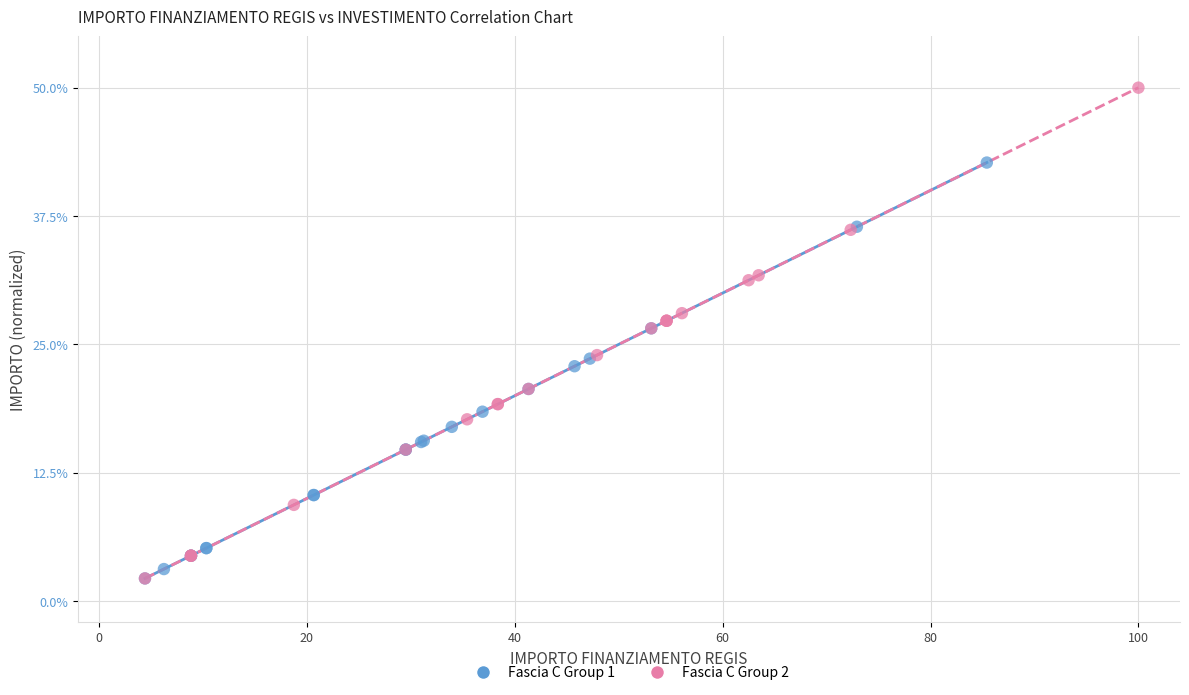

Which series has the largest Y range (max minus min)?

Fascia C Group 2